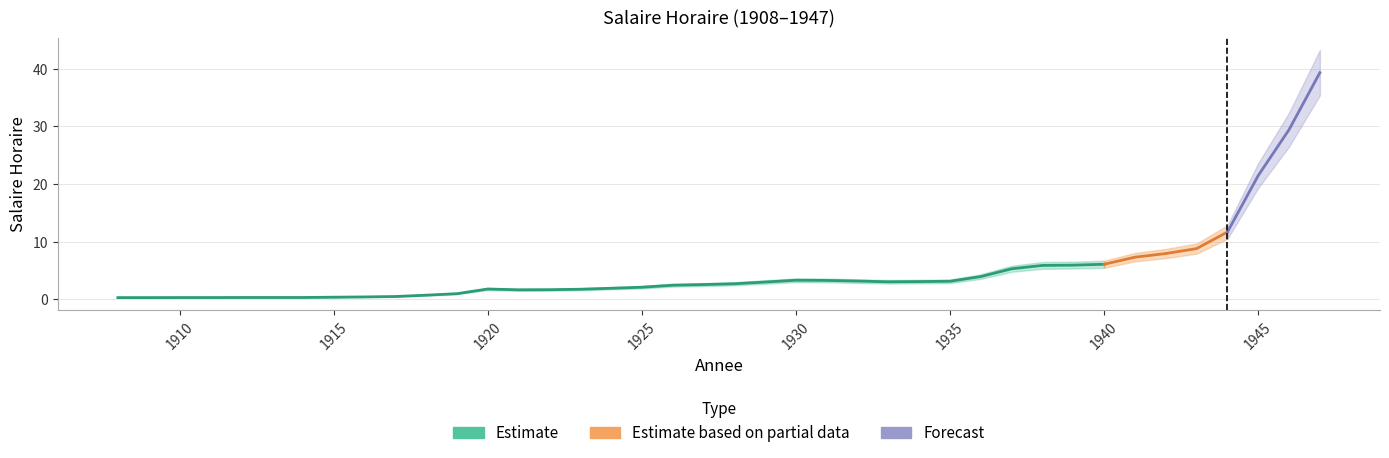

What is the value of the Salaire_high point at the 30th from the left?

5.8